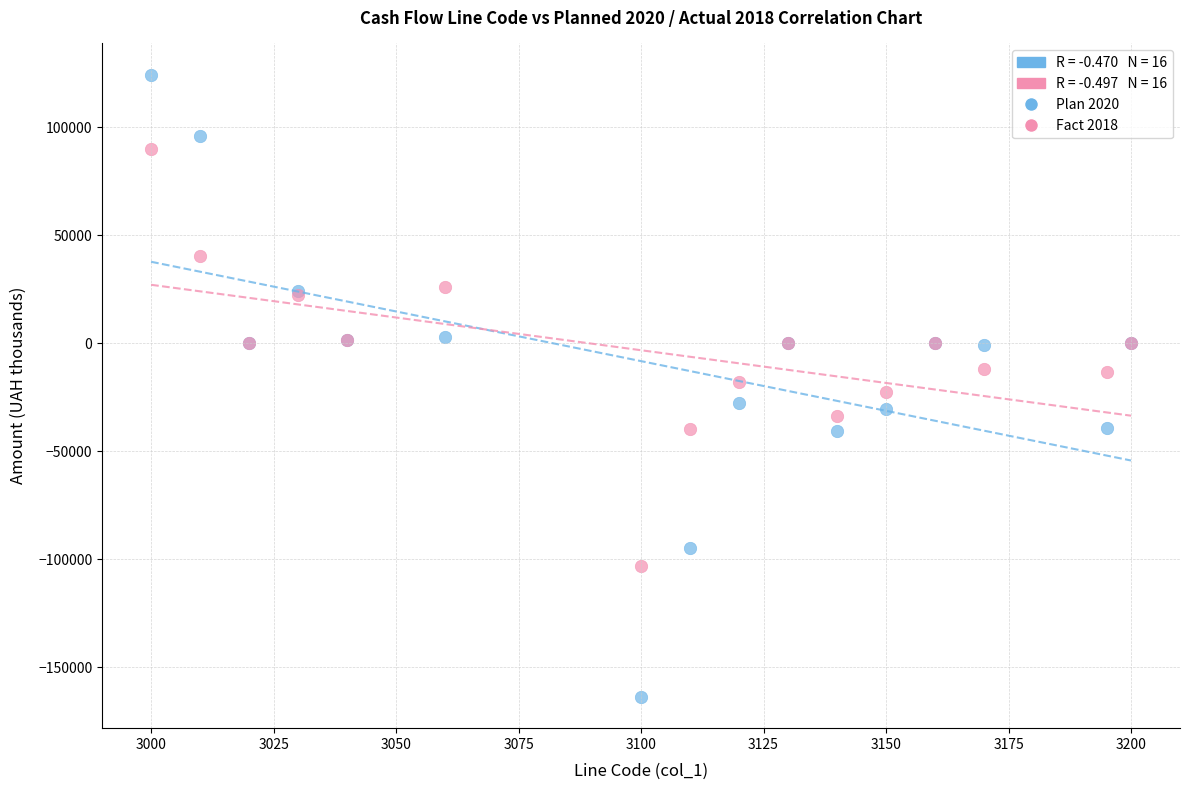

Which series has the largest Y range (max minus min)?

Plan 2020